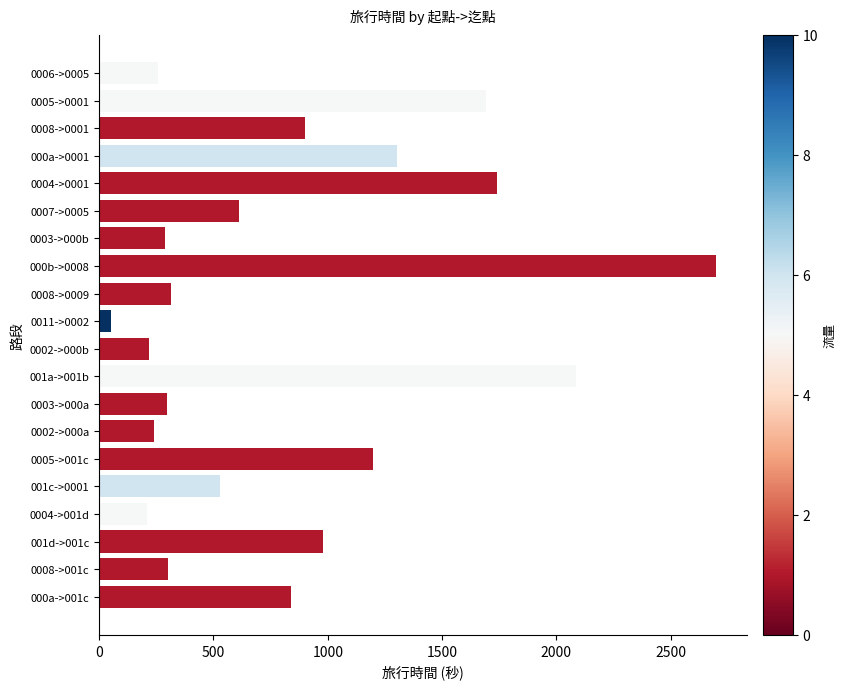

What is the label of the 12th bar from the top?

001a->001b